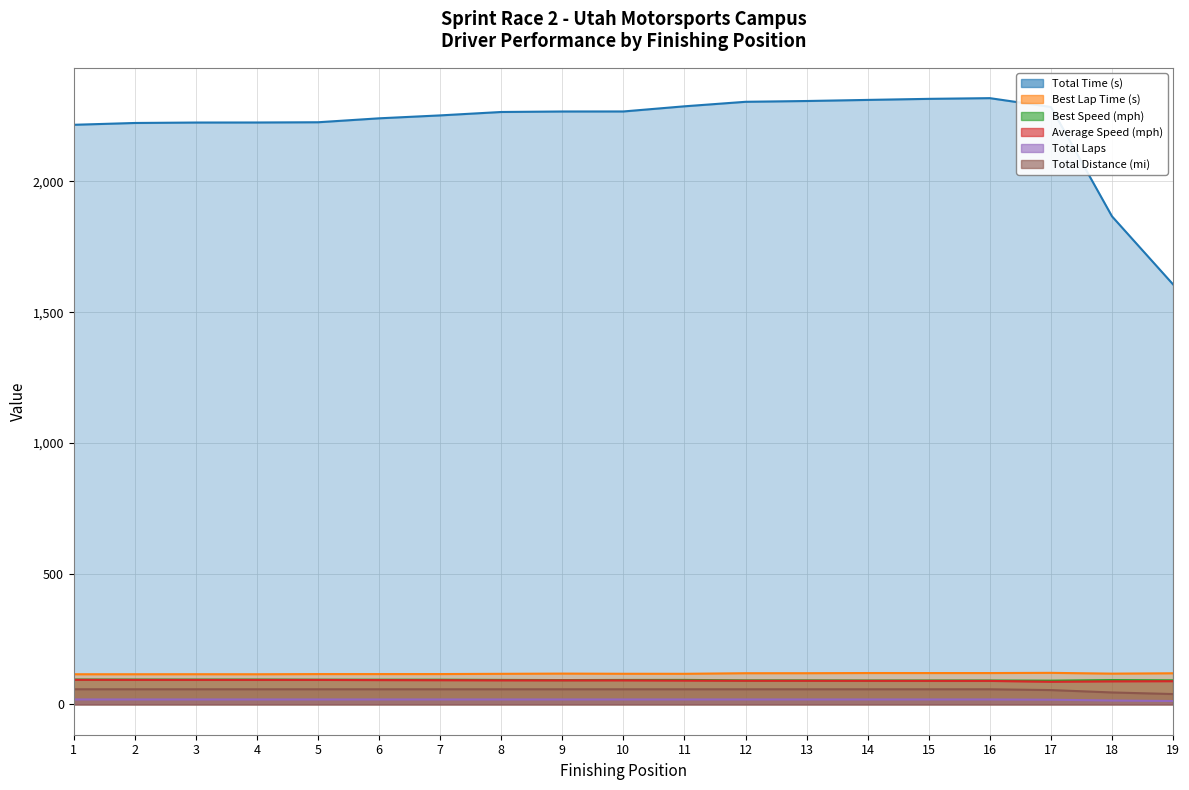

Which has a higher value, 15 or 3?

15